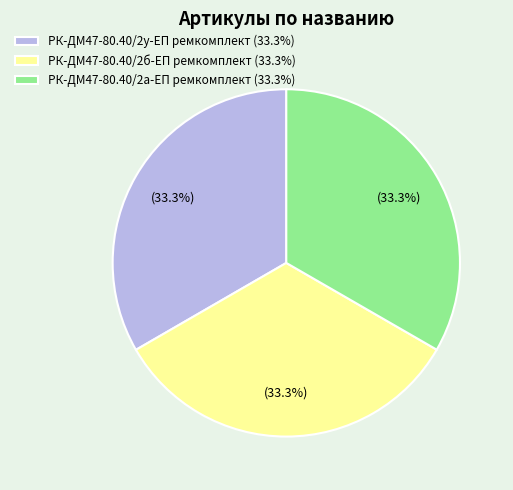

What percentage is NOT represented by РК-ДМ47-80.40/2у-ЕП ремкомплект?

66.7%